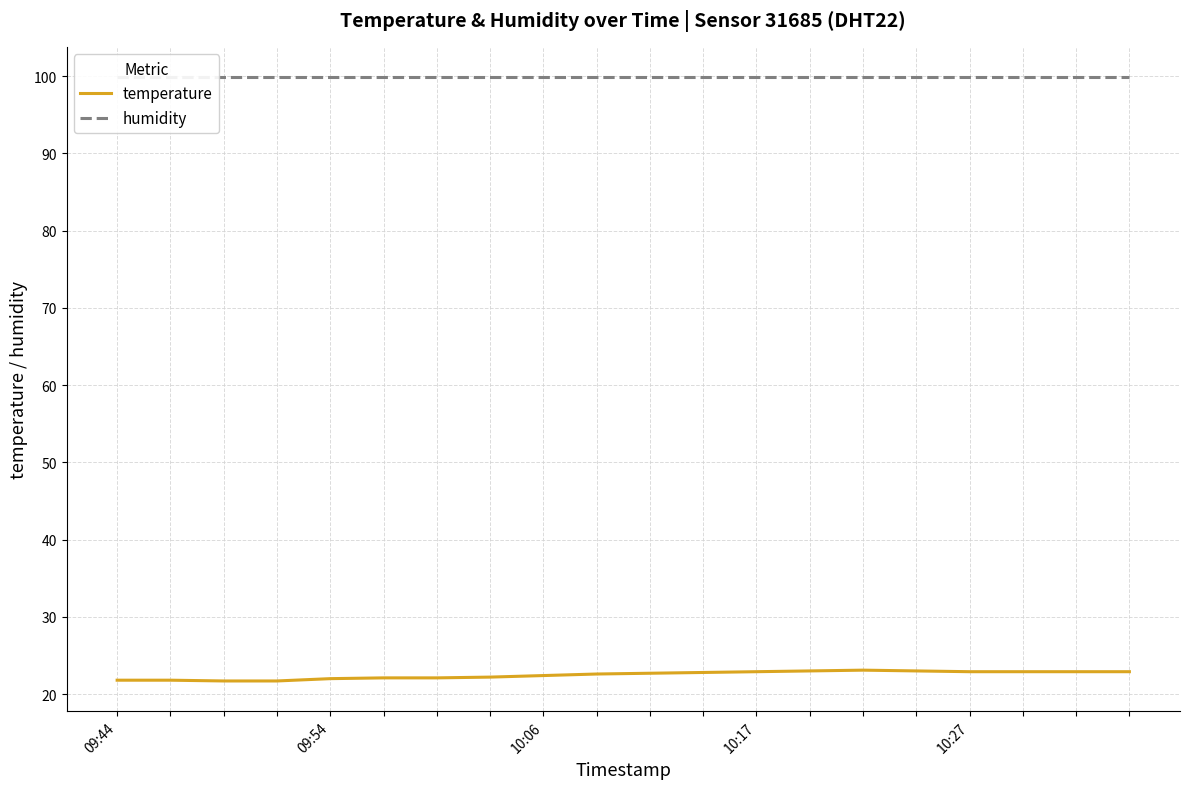

How many lines are shown in the chart?

2